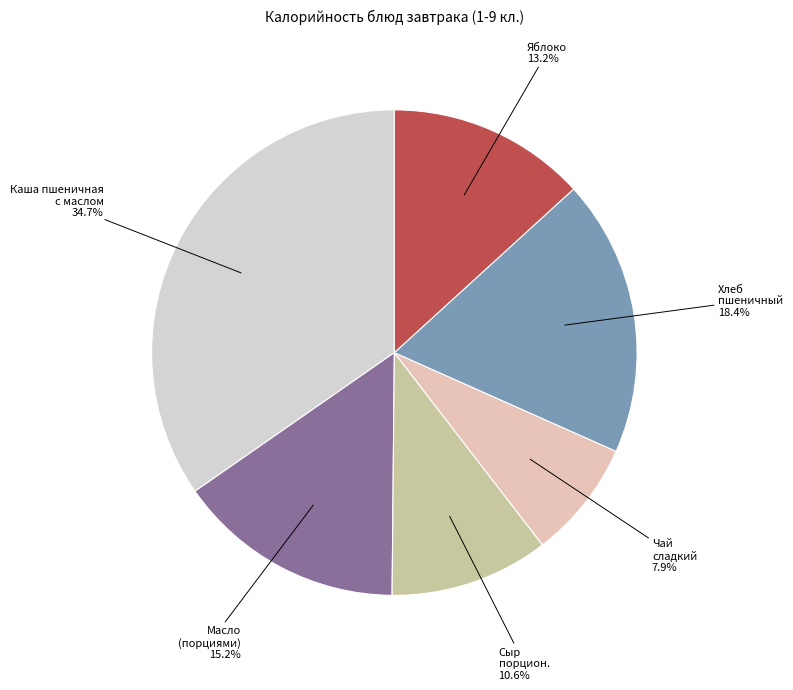

Rank the categories by value from lowest to highest.

Чай сладкий, Сыр порцион., Яблоко, Масло (порциями), Хлеб пшеничный, Каша пшеничная с маслом